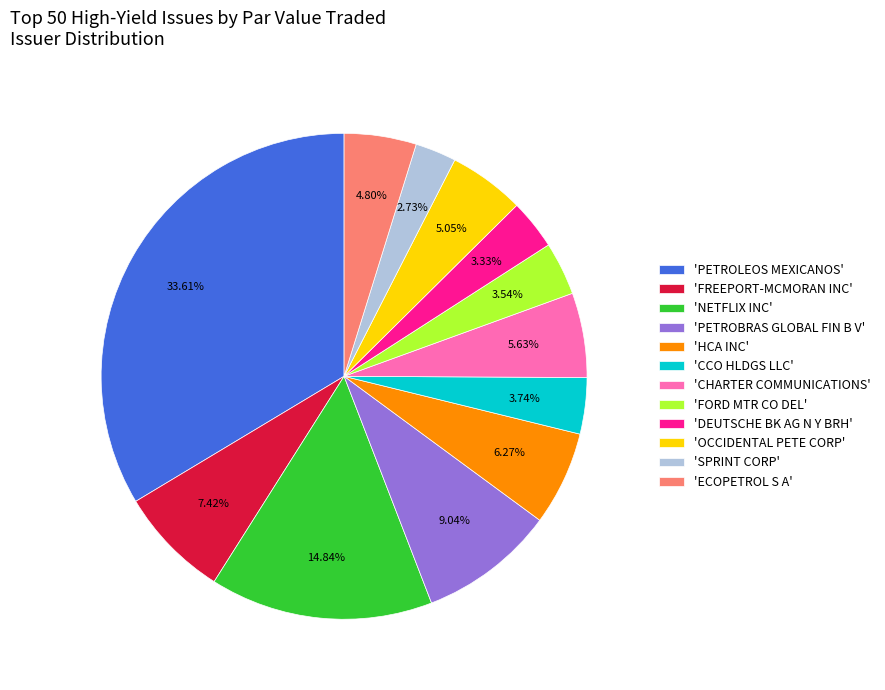

Do 'CHARTER COMMUNICATIONS' and 'FORD MTR CO DEL' together represent more than half of the pie?

No